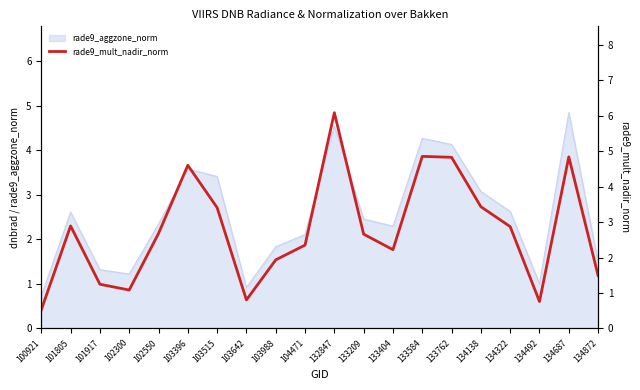

What is the value of the 4th point from the left?

1.1